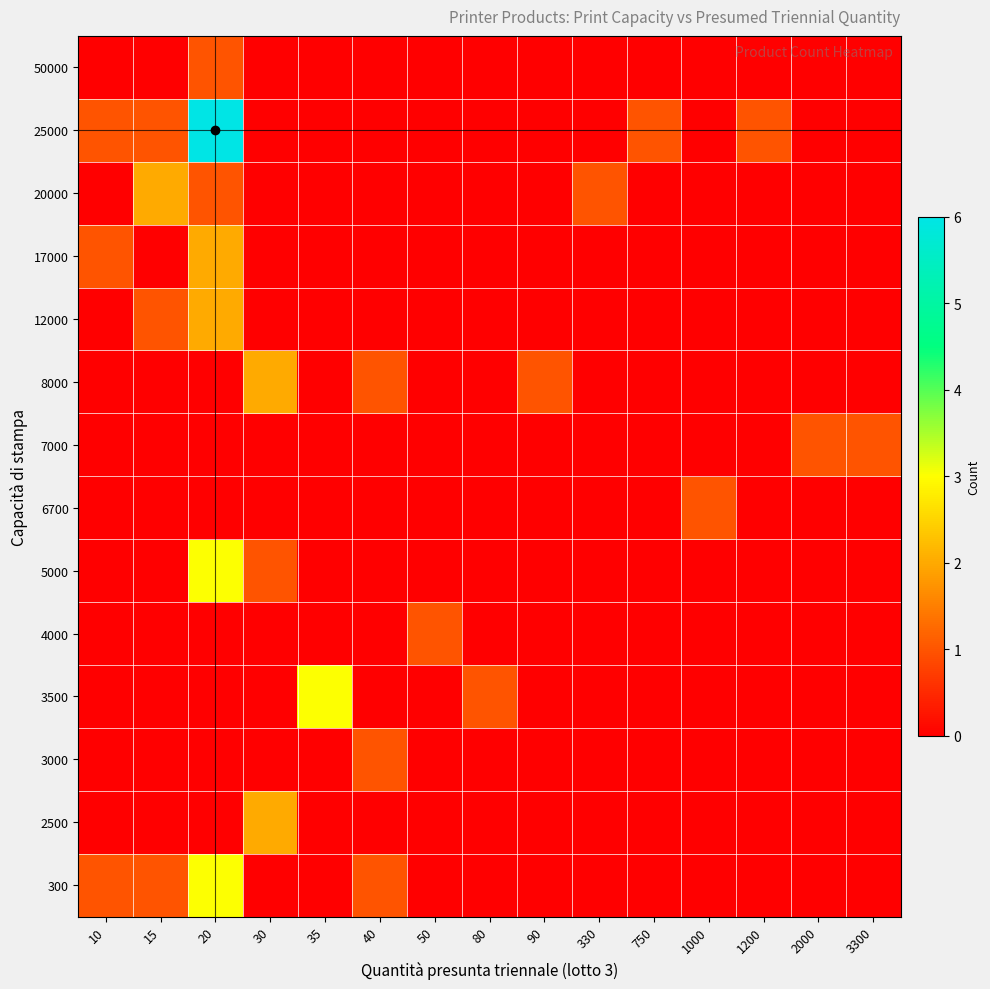

Reading left to right, what are all the values shown in this chart?

300: 10=1	15=1	20=3	30=0	35=0	40=1	50=0	80=0	90=0	330=0	750=0	1000=0	1200=0	2000=0	3300=0
2500: 10=0	15=0	20=0	30=2	35=0	40=0	50=0	80=0	90=0	330=0	750=0	1000=0	1200=0	2000=0	3300=0
3000: 10=0	15=0	20=0	30=0	35=0	40=1	50=0	80=0	90=0	330=0	750=0	1000=0	1200=0	2000=0	3300=0
3500: 10=0	15=0	20=0	30=0	35=3	40=0	50=0	80=1	90=0	330=0	750=0	1000=0	1200=0	2000=0	3300=0
4000: 10=0	15=0	20=0	30=0	35=0	40=0	50=1	80=0	90=0	330=0	750=0	1000=0	1200=0	2000=0	3300=0
5000: 10=0	15=0	20=3	30=1	35=0	40=0	50=0	80=0	90=0	330=0	750=0	1000=0	1200=0	2000=0	3300=0
6700: 10=0	15=0	20=0	30=0	35=0	40=0	50=0	80=0	90=0	330=0	750=0	1000=1	1200=0	2000=0	3300=0
7000: 10=0	15=0	20=0	30=0	35=0	40=0	50=0	80=0	90=0	330=0	750=0	1000=0	1200=0	2000=1	3300=1
8000: 10=0	15=0	20=0	30=2	35=0	40=1	50=0	80=0	90=1	330=0	750=0	1000=0	1200=0	2000=0	3300=0
12000: 10=0	15=1	20=2	30=0	35=0	40=0	50=0	80=0	90=0	330=0	750=0	1000=0	1200=0	2000=0	3300=0
17000: 10=1	15=0	20=2	30=0	35=0	40=0	50=0	80=0	90=0	330=0	750=0	1000=0	1200=0	2000=0	3300=0
20000: 10=0	15=2	20=1	30=0	35=0	40=0	50=0	80=0	90=0	330=1	750=0	1000=0	1200=0	2000=0	3300=0
25000: 10=1	15=1	20=6	30=0	35=0	40=0	50=0	80=0	90=0	330=0	750=1	1000=0	1200=1	2000=0	3300=0
50000: 10=0	15=0	20=1	30=0	35=0	40=0	50=0	80=0	90=0	330=0	750=0	1000=0	1200=0	2000=0	3300=0